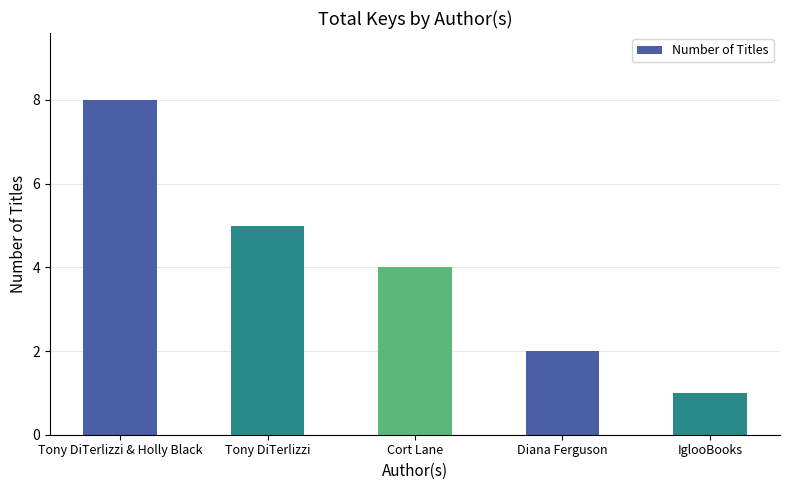

True or false: the data shows 8 at Tony DiTerlizzi.

False